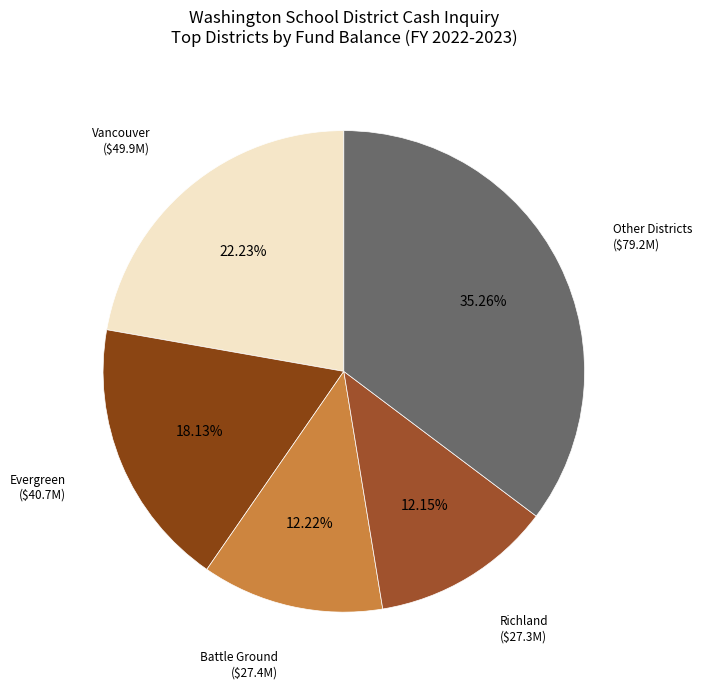

To the nearest percent, what is the average slice percentage?

20%